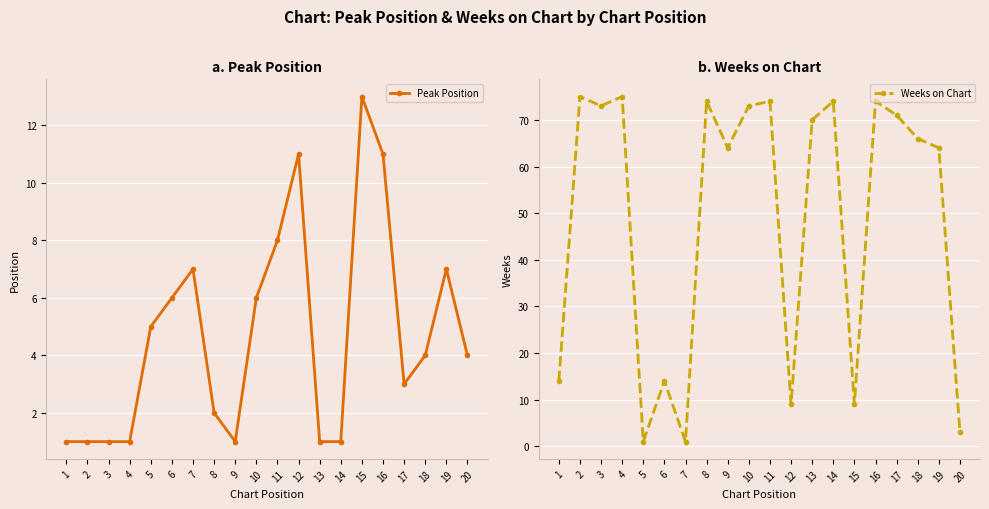

At which label does Weeks on Chart first exceed 70?

2